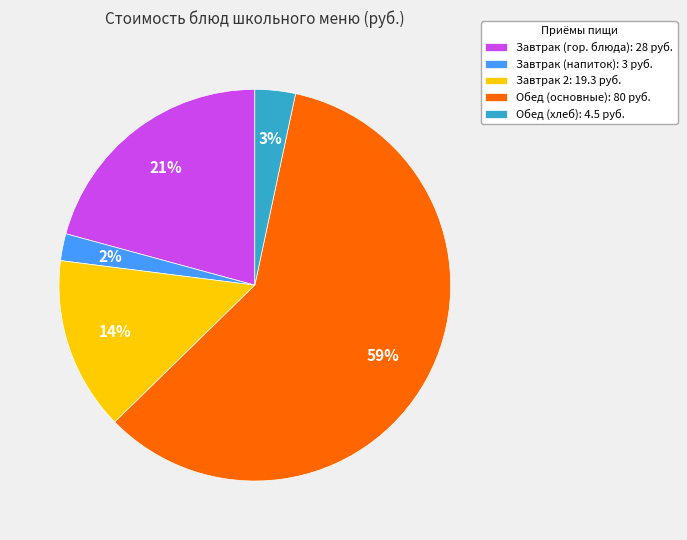

How many segments does this pie chart have?

5